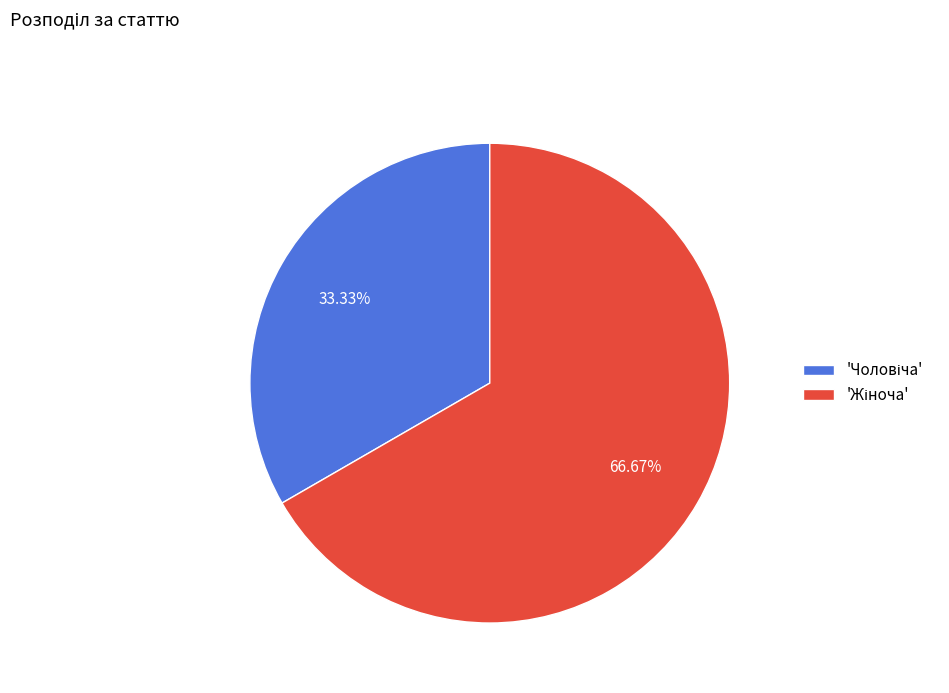

Is there a majority slice in this chart?

Yes